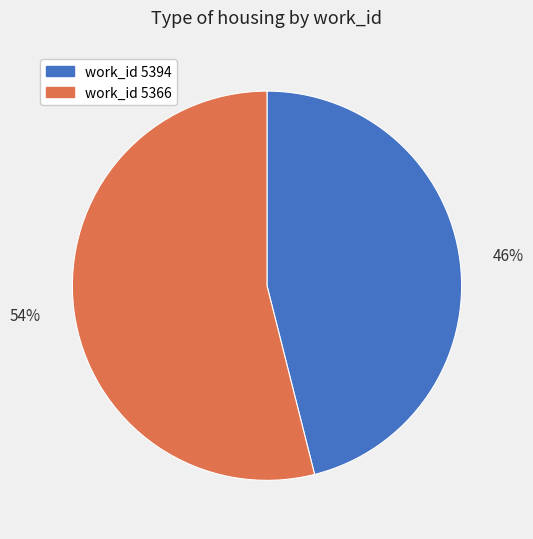

To the nearest percent, what is the difference between the largest and smallest slice percentages?

8%